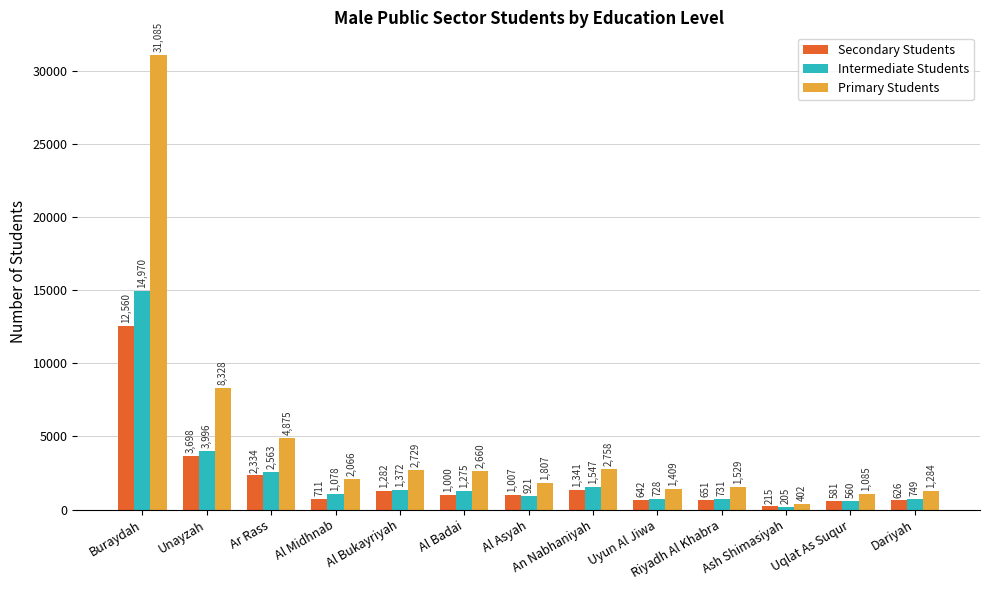

What position from the left is Uyun Al Jiwa?

9